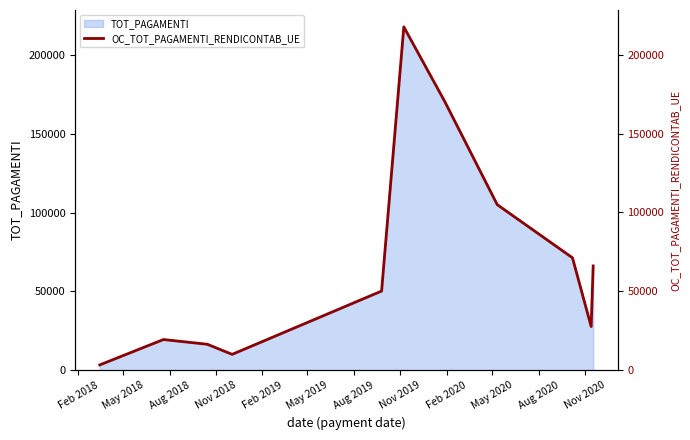

What is the label of the 8th point from the right?

Nov 2018